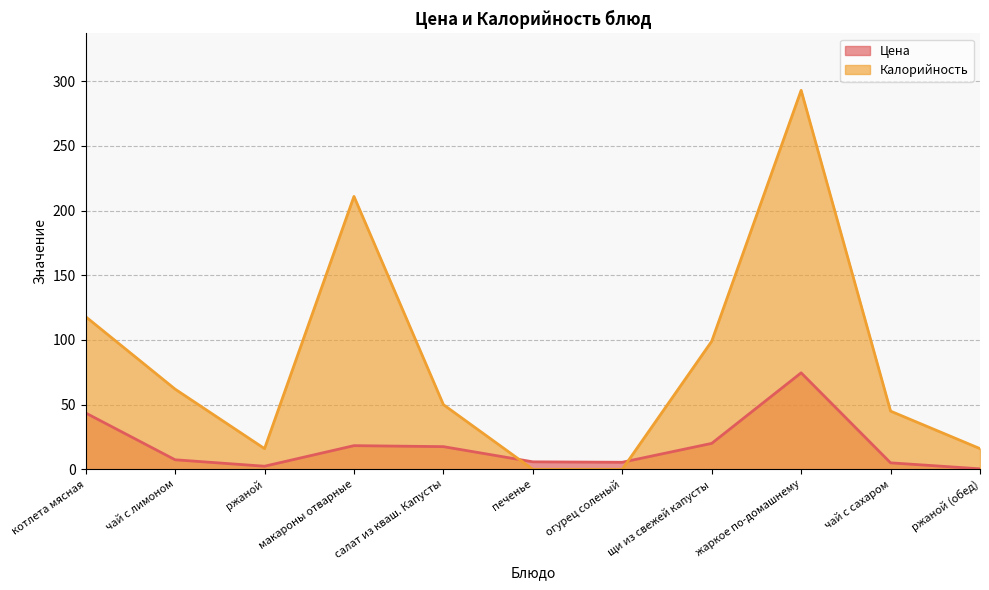

Where is the first local maximum for Цена?

макароны отварные